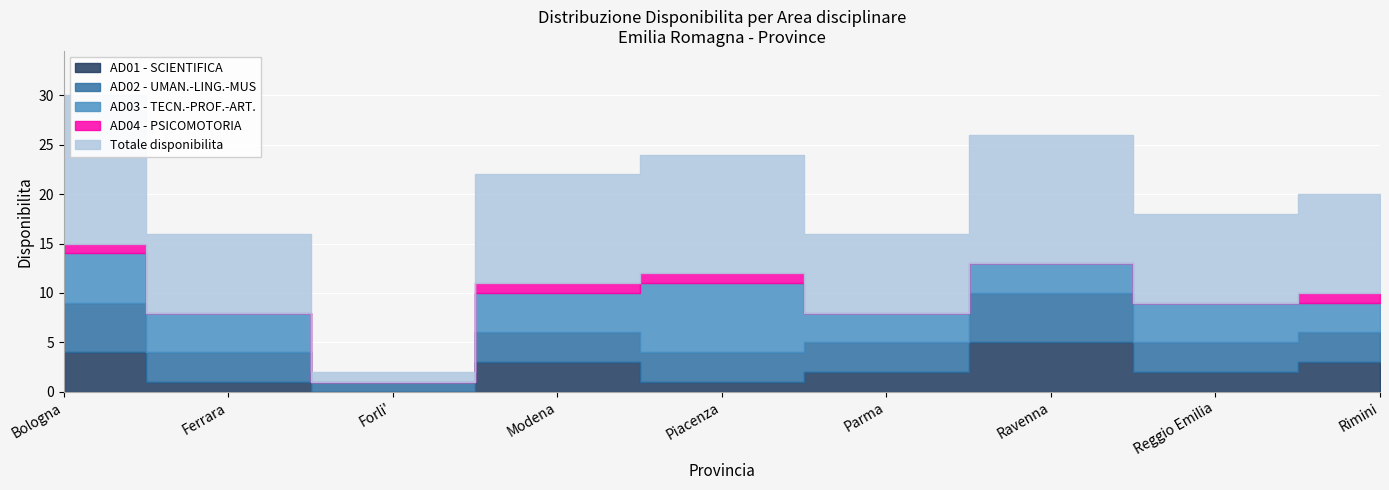

What position from the left is Piacenza?

5